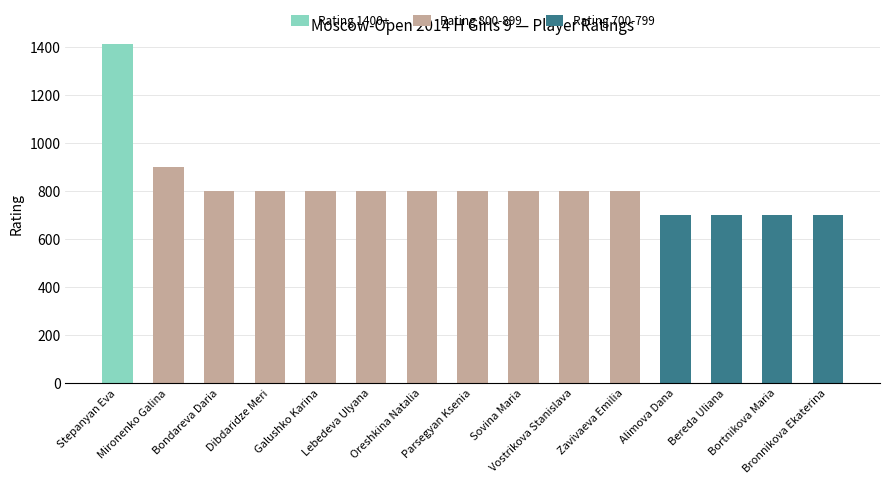

At Sovina Maria, list the series in order from largest to smallest.

Rating 800-899, Rating 1400+, Rating 700-799